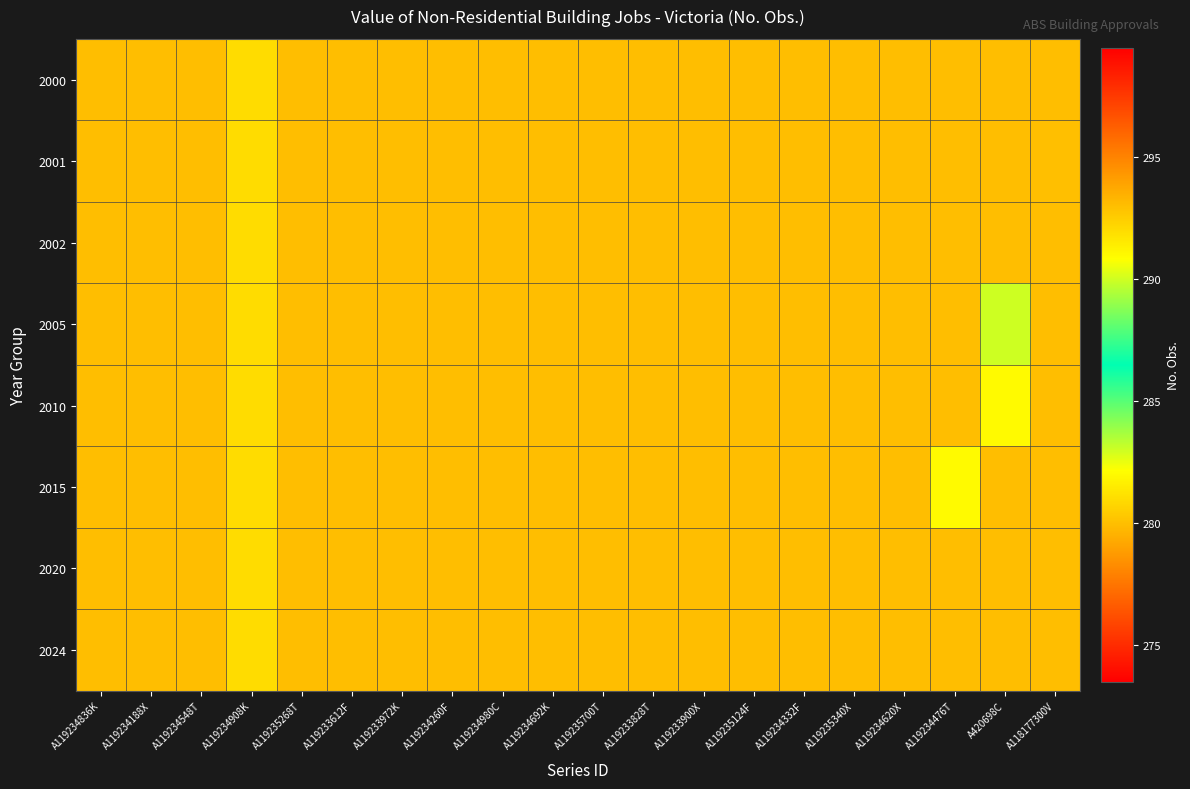

How many categories are shown in the chart?

20